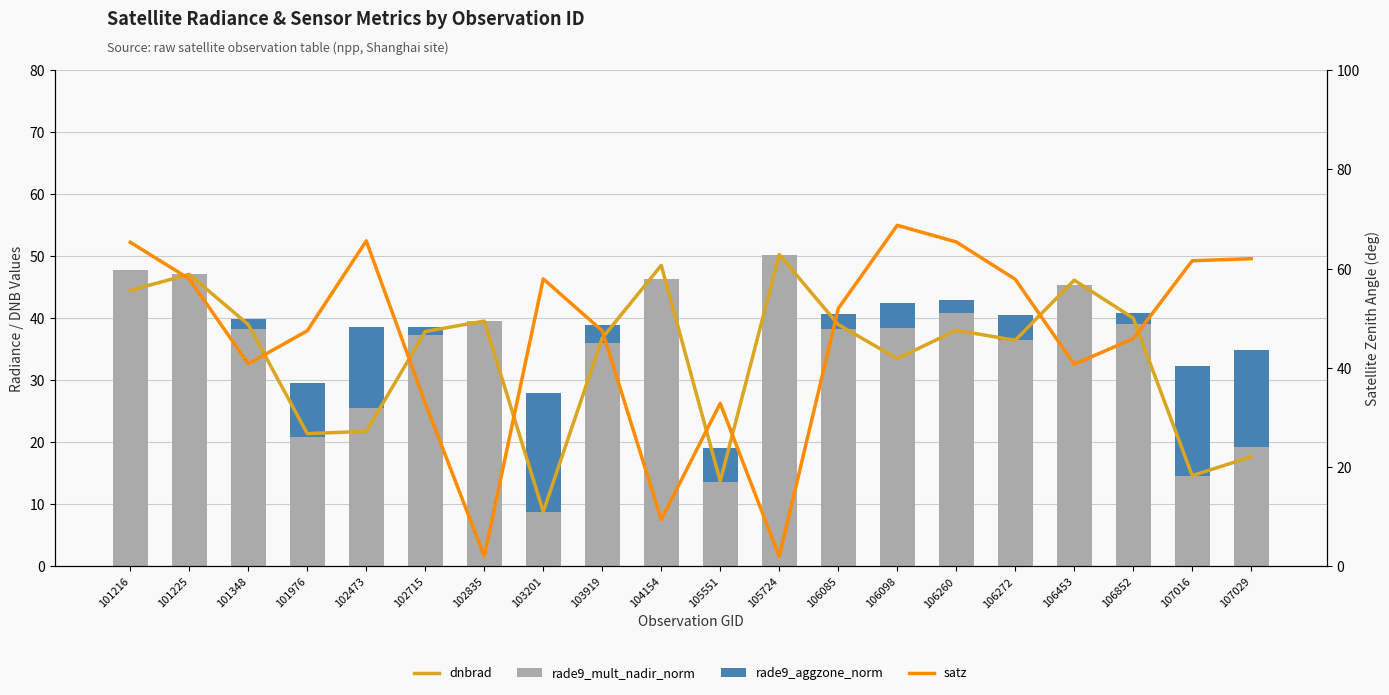

Reading left to right, extract all data points from this chart.

dnbrad: 101216=44.5	101225=47.1	101348=39.0	101976=21.4	102473=21.8	102715=37.9	102835=39.5	103201=8.8	103919=36.8	104154=48.5	105551=13.7	105724=50.3	106085=39.0	106098=33.5	106260=38.1	106272=36.4	106453=46.1	106852=40.0	107016=14.6	107029=17.7
rade9_mult_nadir_norm: 101216=47.7	101225=47.2	101348=38.3	101976=20.9	102473=25.5	102715=37.4	102835=39.5	103201=8.8	103919=35.9	104154=46.3	105551=13.5	105724=50.3	106085=38.2	106098=38.4	106260=40.8	106272=36.5	106453=45.3	106852=39.1	107016=14.6	107029=19.2
rade9_aggzone_norm: 101216=0.0	101225=0.0	101348=1.6	101976=8.7	102473=13.2	102715=1.2	102835=0.0	103201=19.2	103919=3.0	104154=0.1	105551=5.5	105724=0.0	106085=2.5	106098=4.1	106260=2.0	106272=4.0	106453=0.0	106852=1.7	107016=17.7	107029=15.7
satz: 101216=65.3	101225=57.9	101348=40.8	101976=47.5	102473=65.6	102715=32.9	102835=2.1	103201=57.9	103919=47.5	104154=9.4	105551=32.8	105724=2.0	106085=51.9	106098=68.7	106260=65.4	106272=57.9	106453=40.7	106852=45.9	107016=61.6	107029=62.0